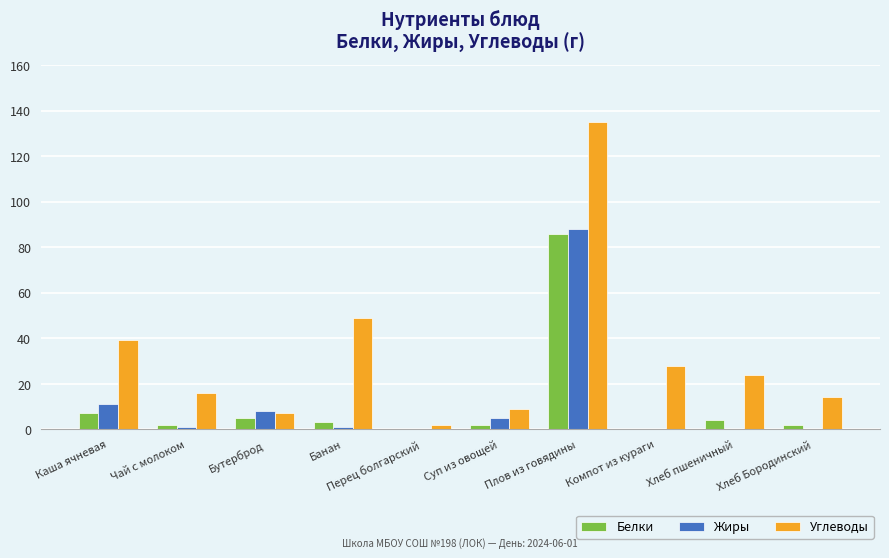

How many series are shown in this chart?

3